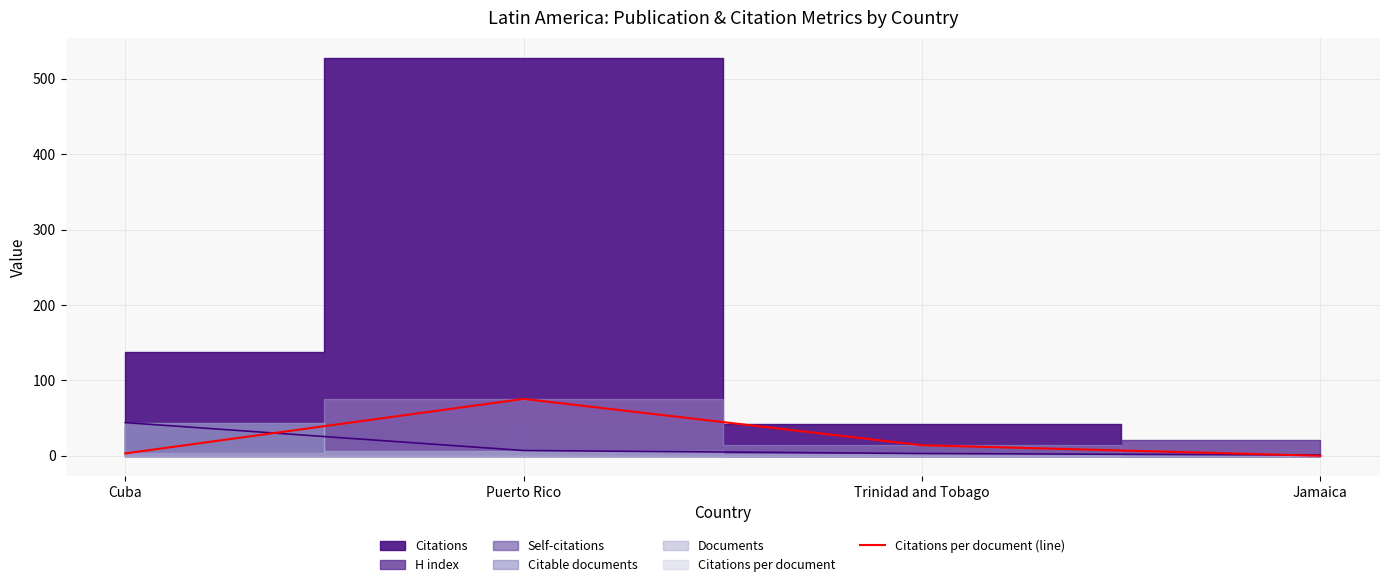

What is the value of the 2nd point from the left?

75.4